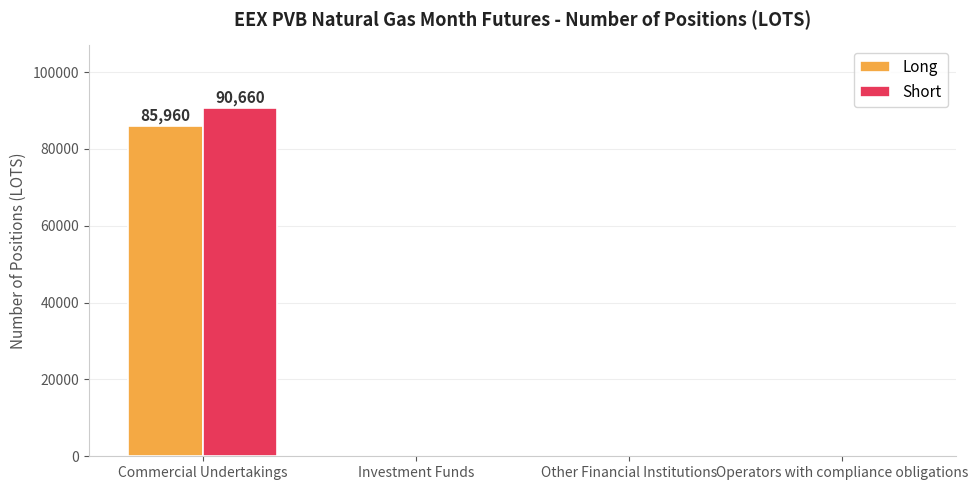

What is the maximum value shown in the chart?

90660